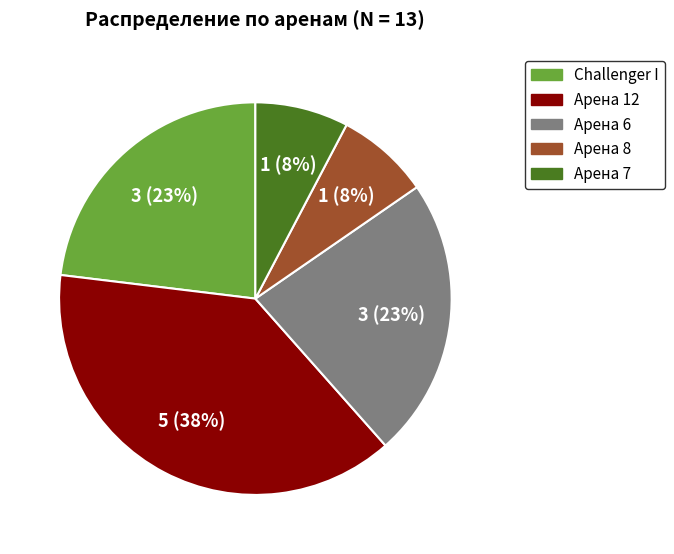

Does Арена 7 represent more than half of the total?

No